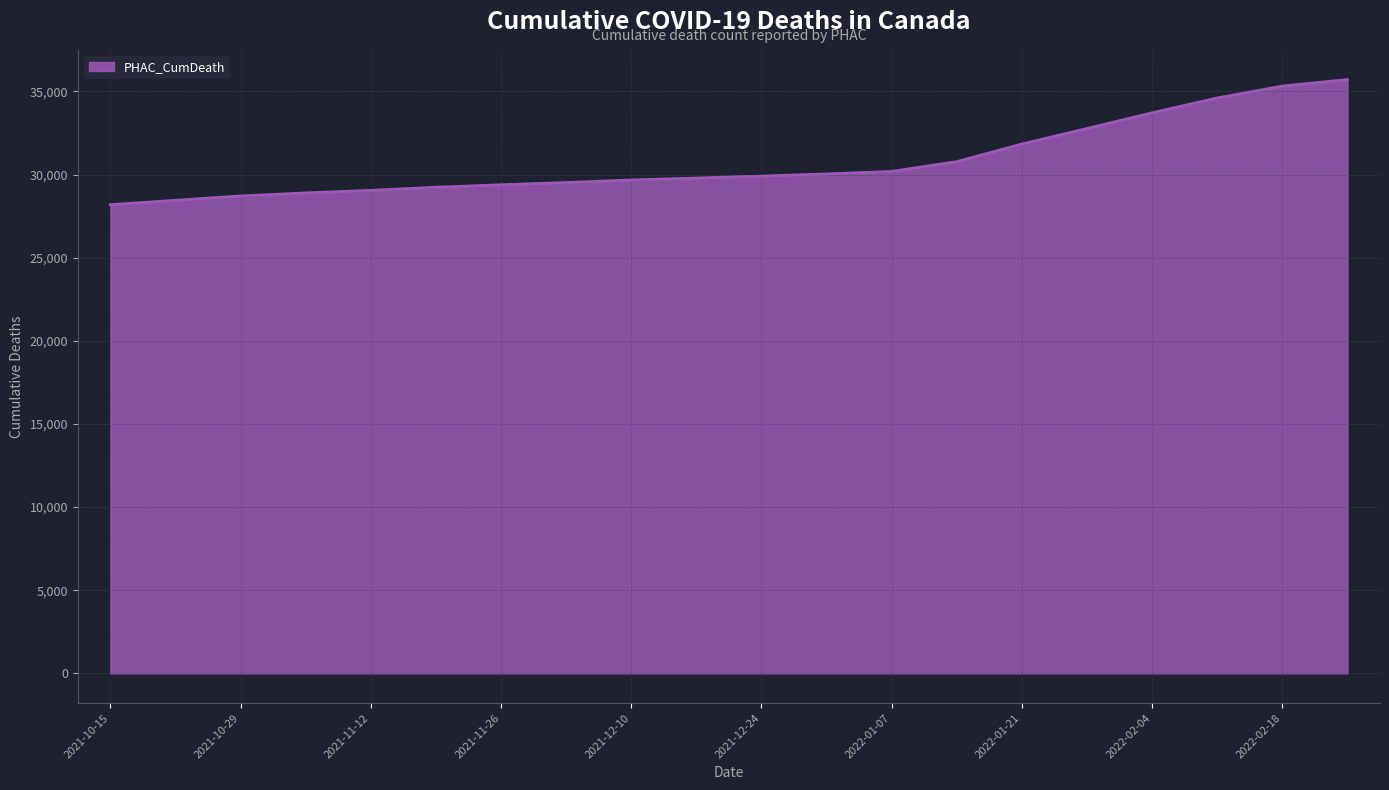

What is the greatest value displayed?

35720